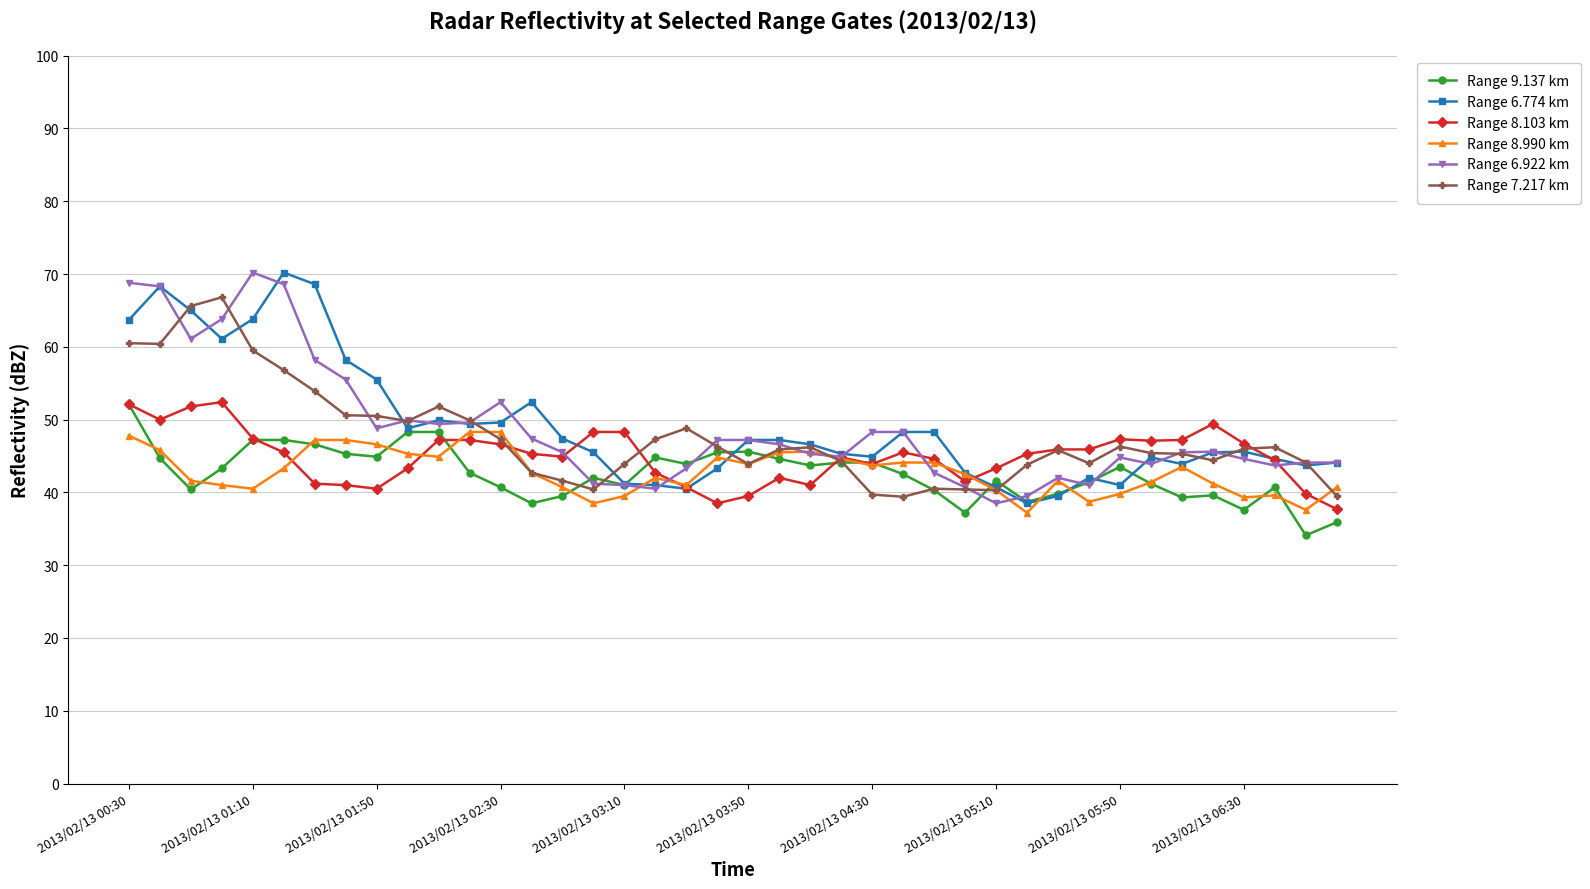

What is the maximum value for Range 6.922 km?

70.2